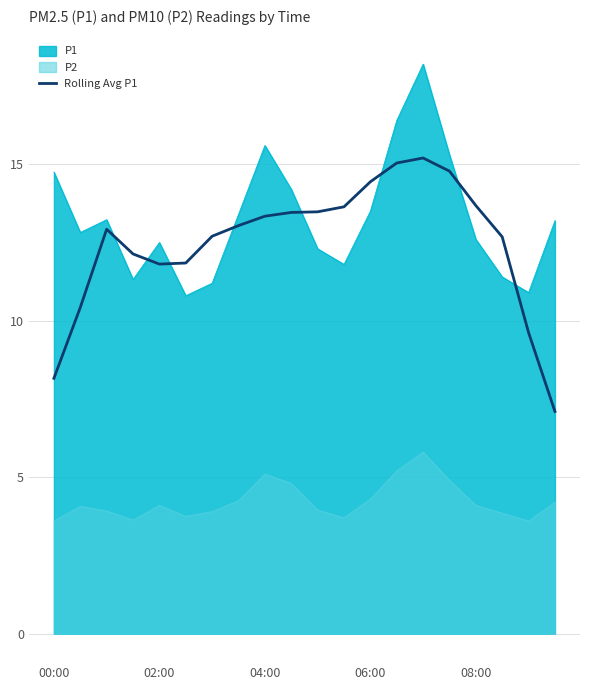

What is the total value across all series at 02:00?

28.4